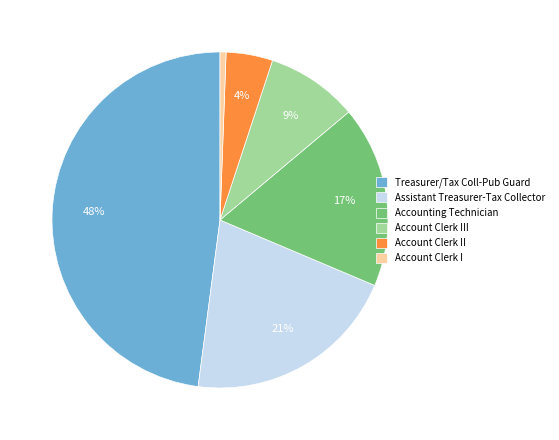

To the nearest percent, what is the average slice percentage?

17%